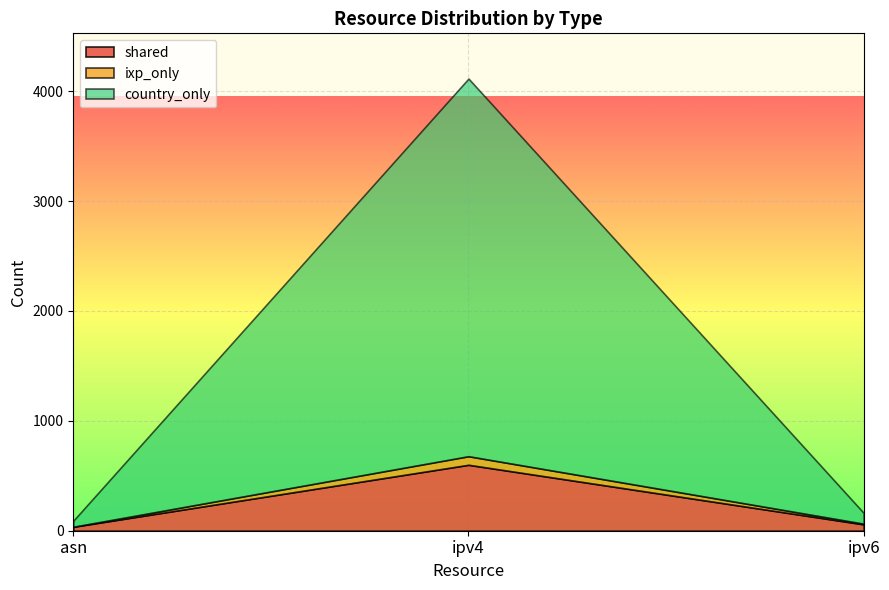

Rank the series by their average value, from highest to lowest.

country_only, shared, ixp_only